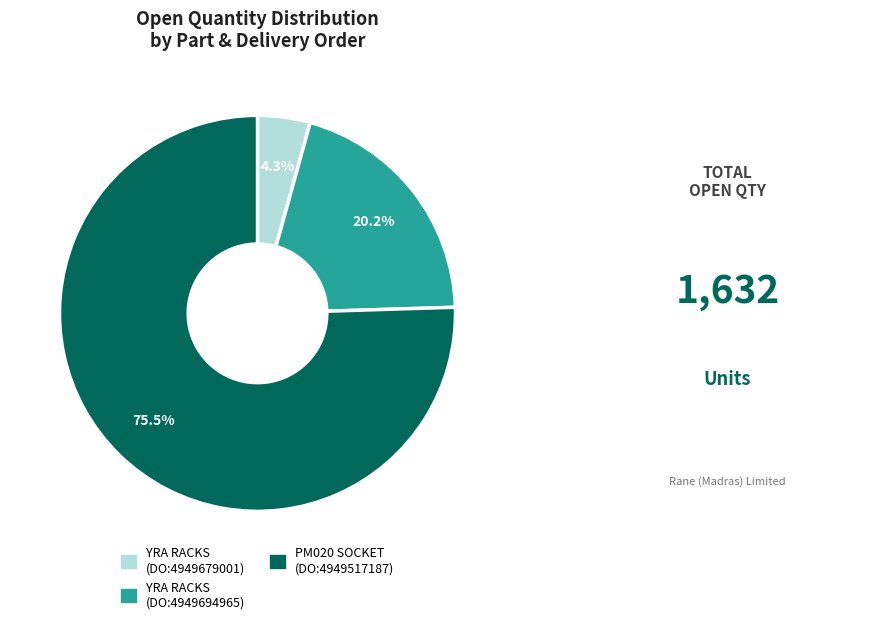

Is there a majority slice in this chart?

Yes